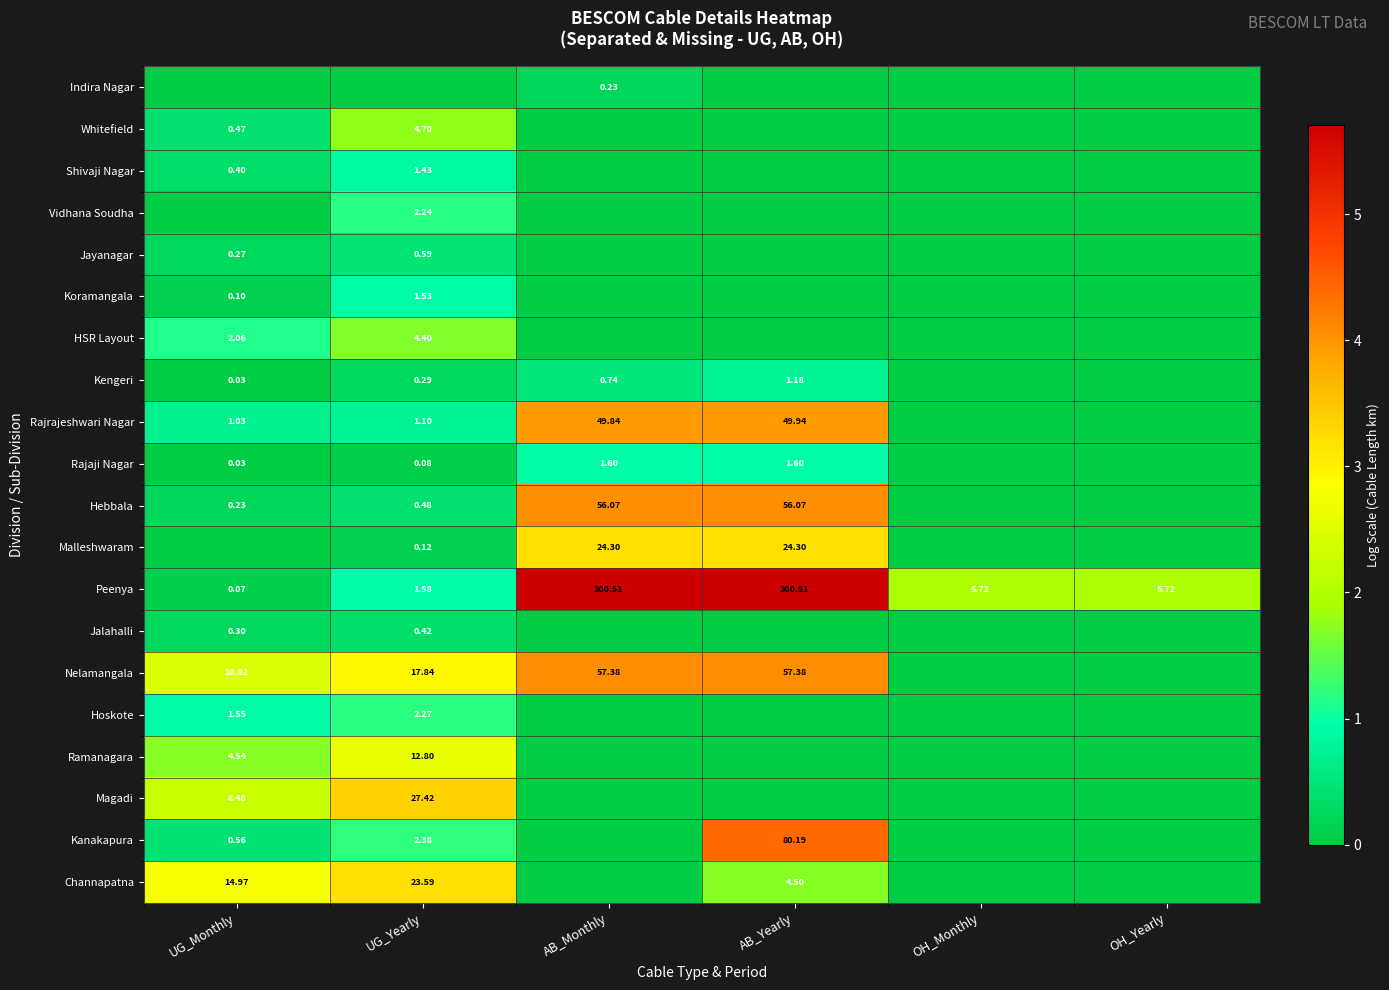

Is the value of Rajrajeshwari Nagar at UG_Monthly greater than the value of Malleshwaram at UG_Yearly?

Yes